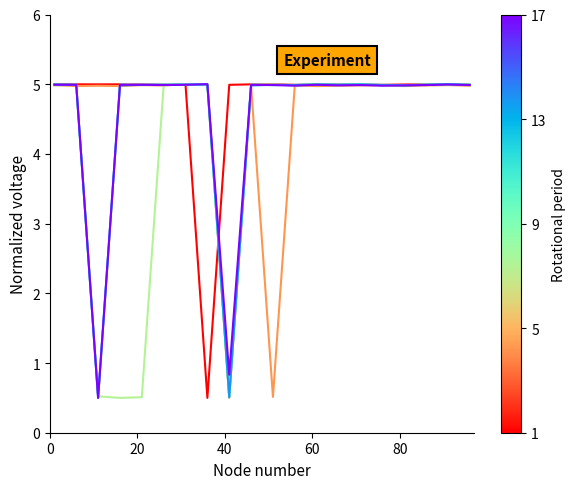

What is the minimum value shown in the chart?

0.5